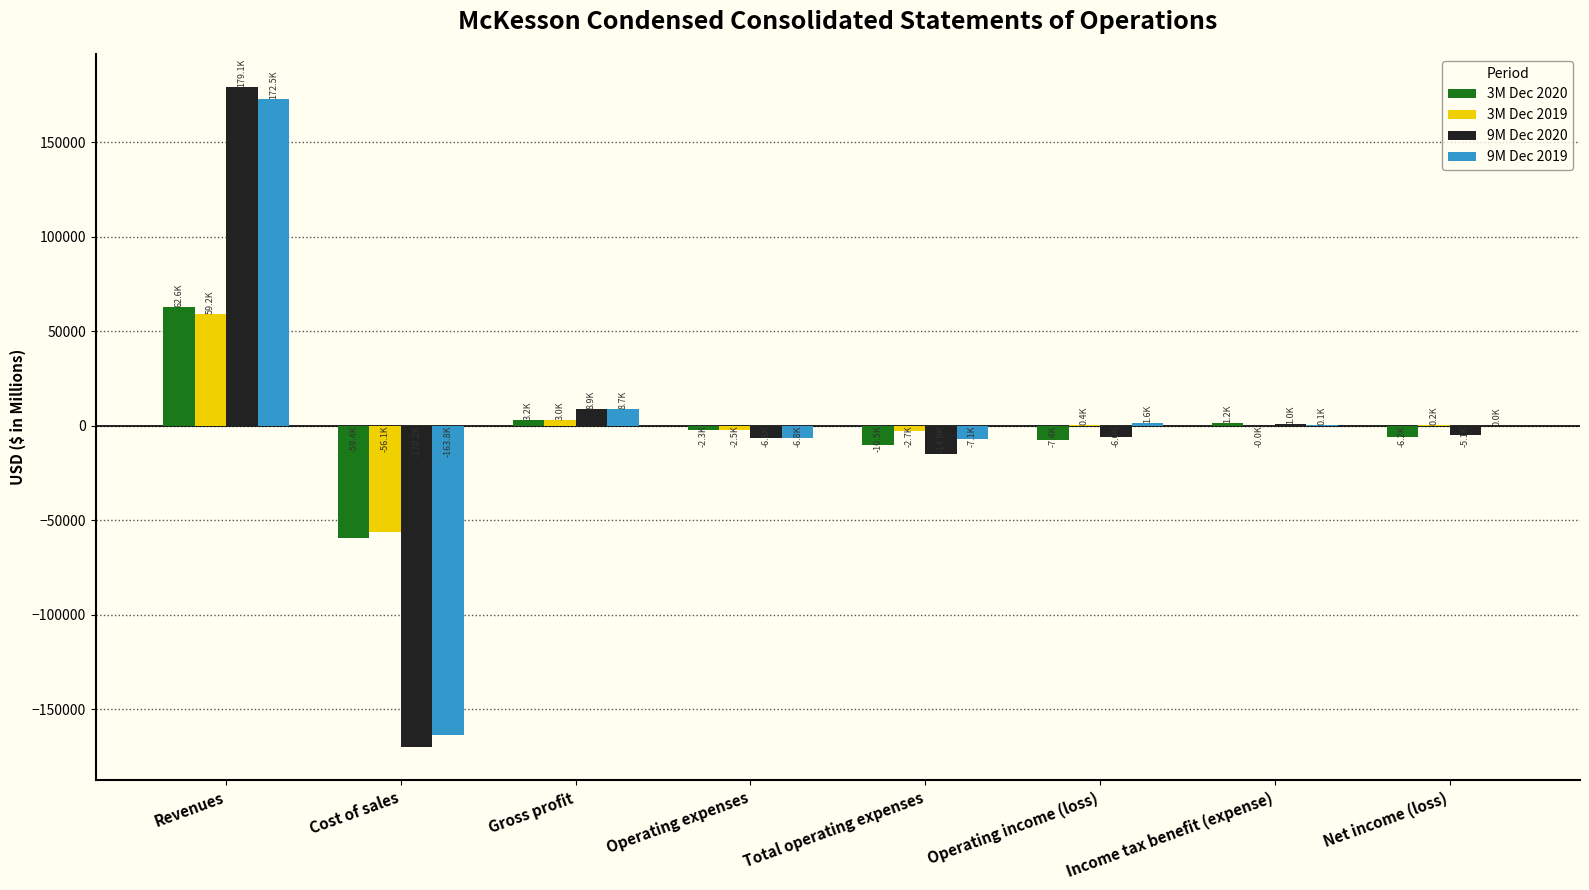

Count the number of data series in this chart.

4